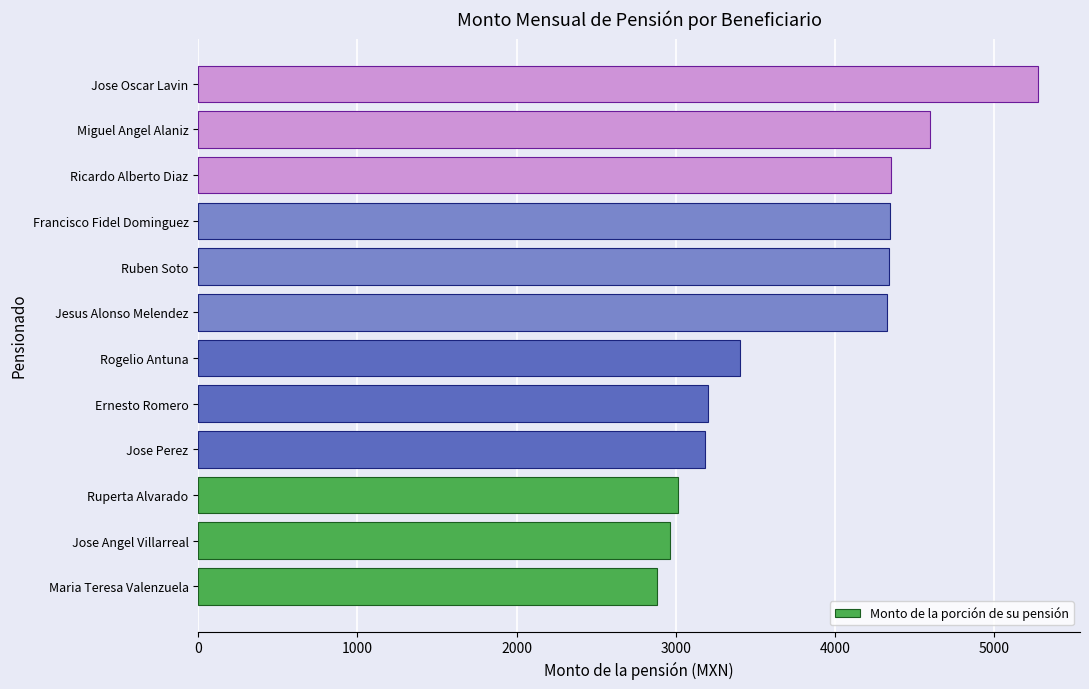

Read the value at Jose Angel Villarreal.

2963.4